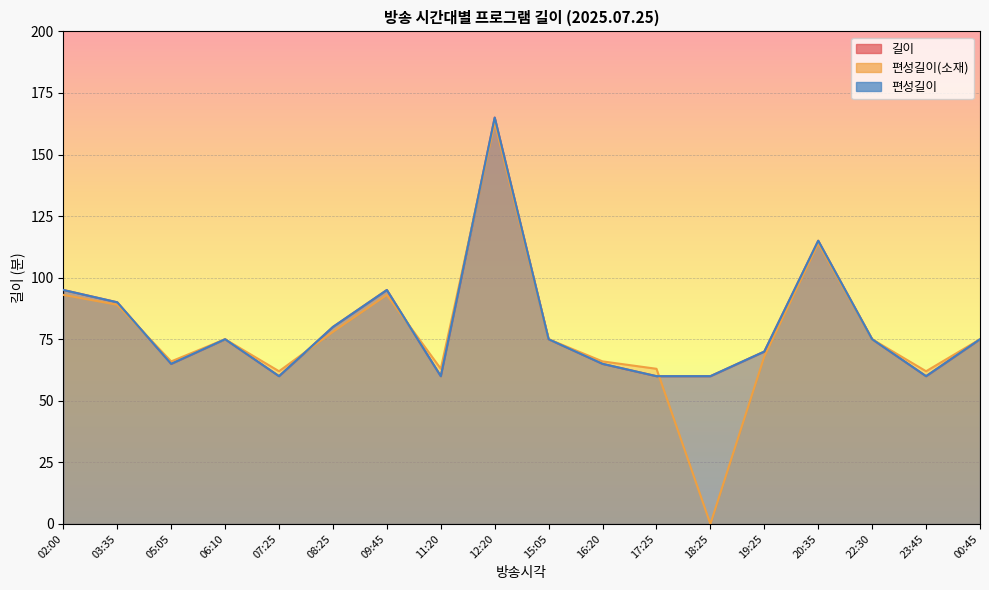

Where is 편성길이 nearest to the value 112?

20:35